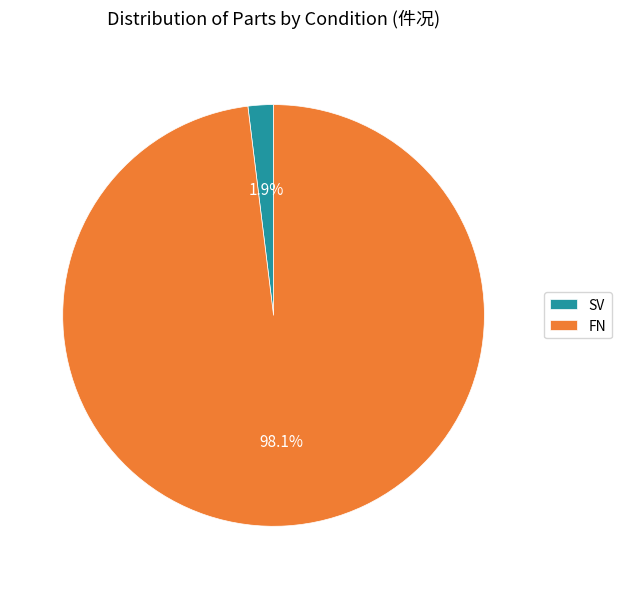

What is the total percentage of SV and FN?

100.0%